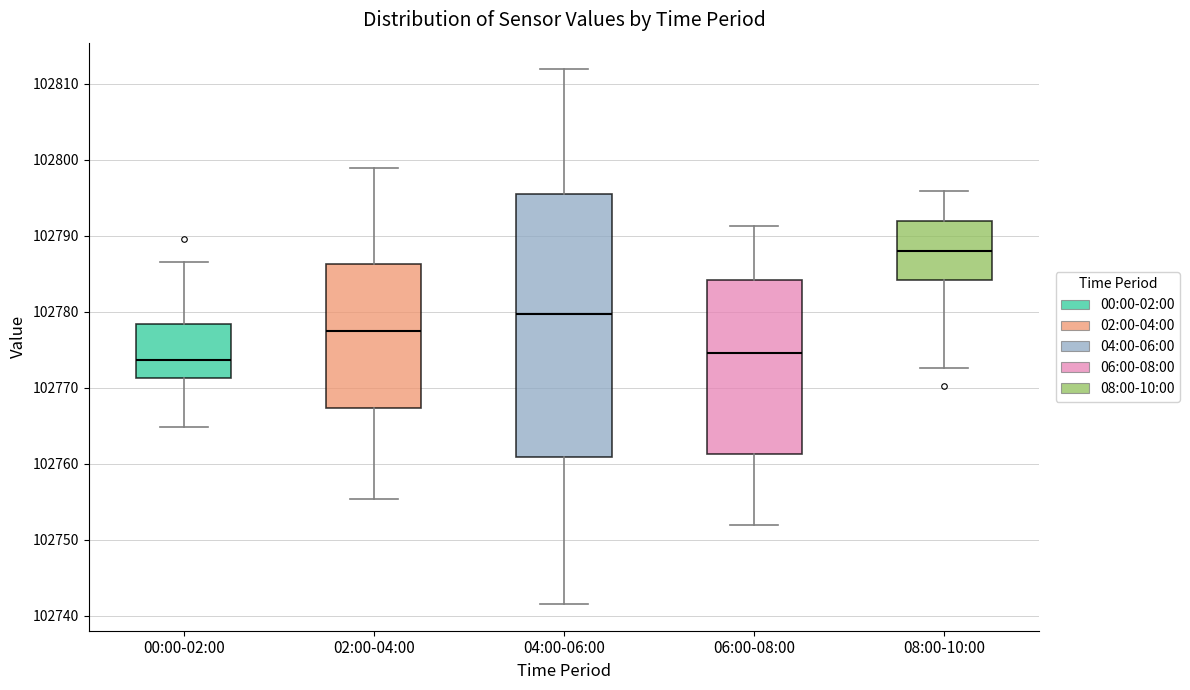

Where does the upper whisker of the box for 00:00-02:00 end on the y-axis? The values are not printed on the chart, so give them approximately, as read against the axis.

102787